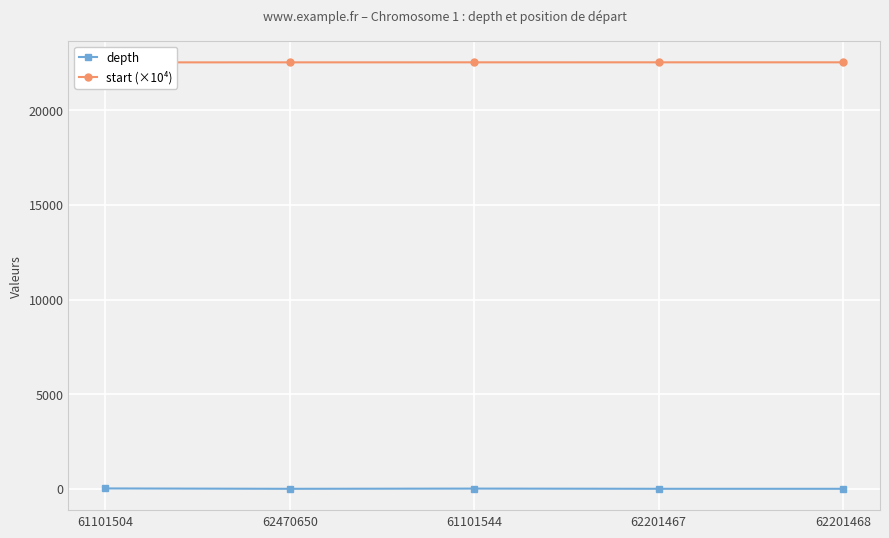

True or false: depth and start (×10⁴) intersect in this chart.

False